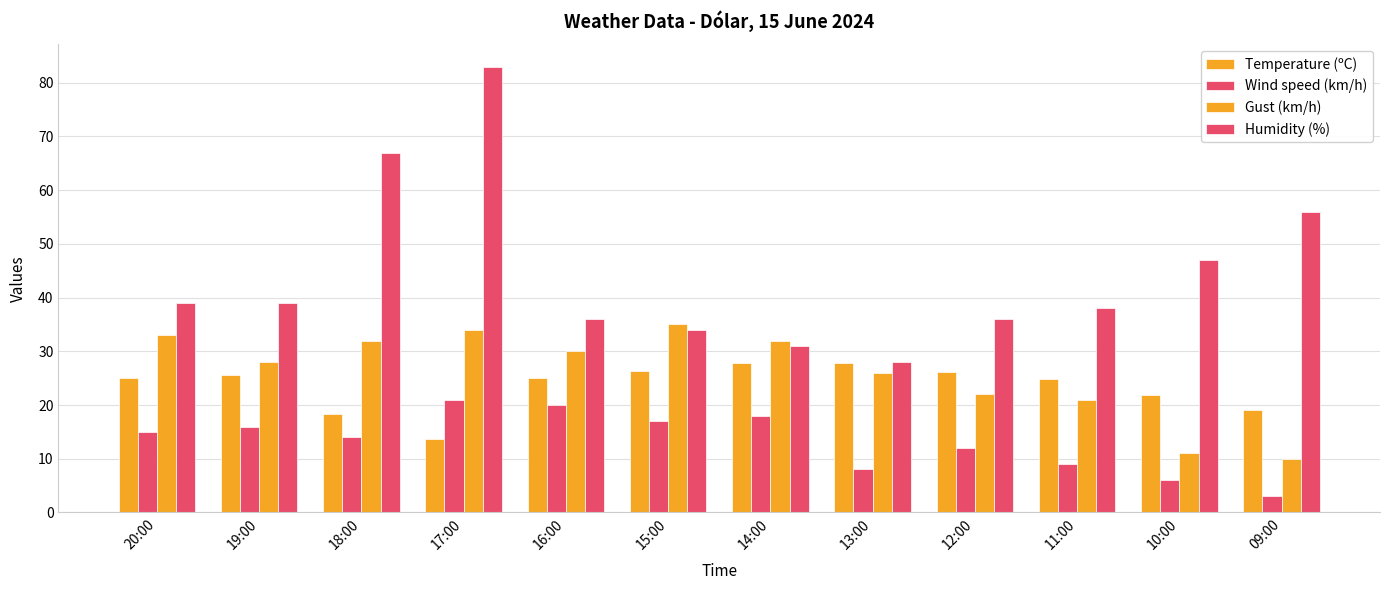

What is the label of the 4th bar from the left?

17:00